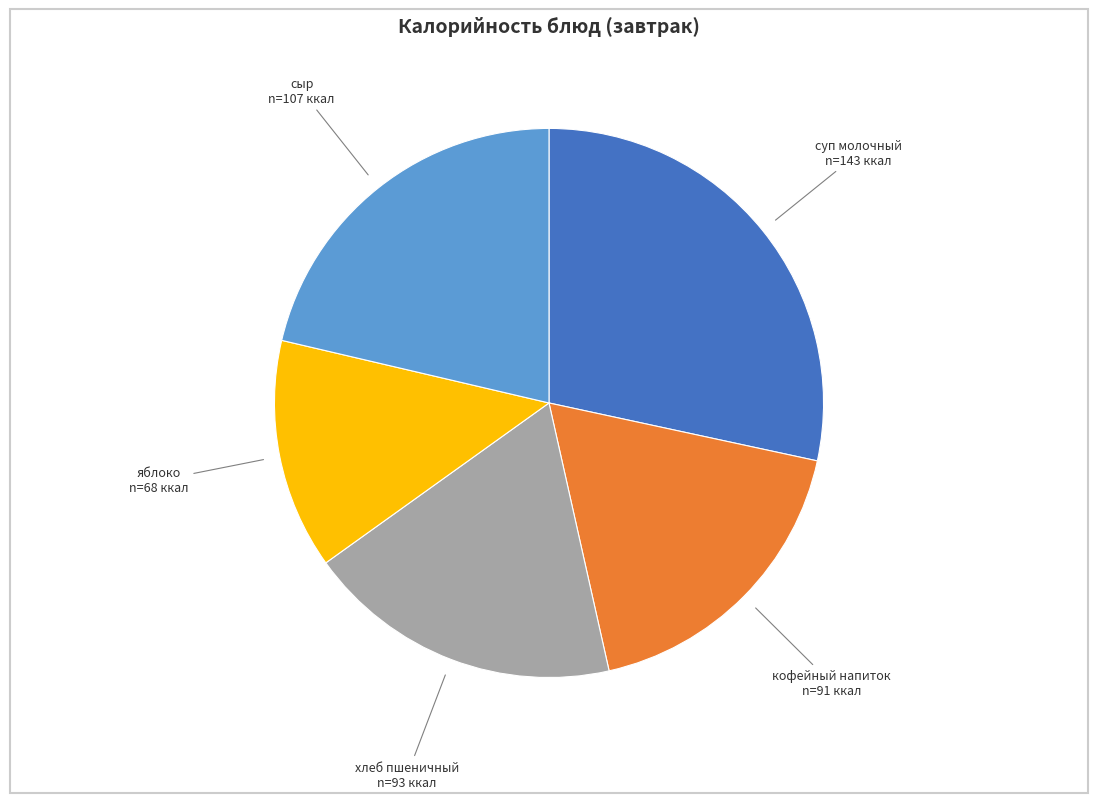

Count the number of slices in the pie.

5